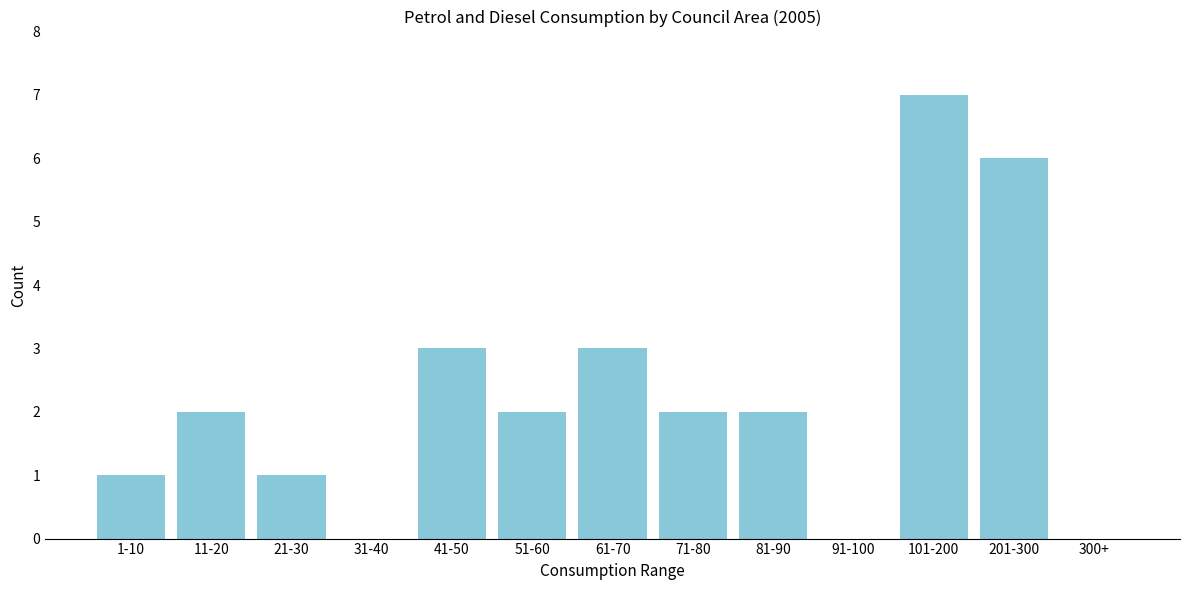

Reading left to right, what are all the values shown in this chart?

1-10=1	11-20=2	21-30=1	31-40=0	41-50=3	51-60=2	61-70=3	71-80=2	81-90=2	91-100=0	101-200=7	201-300=6	300+=0